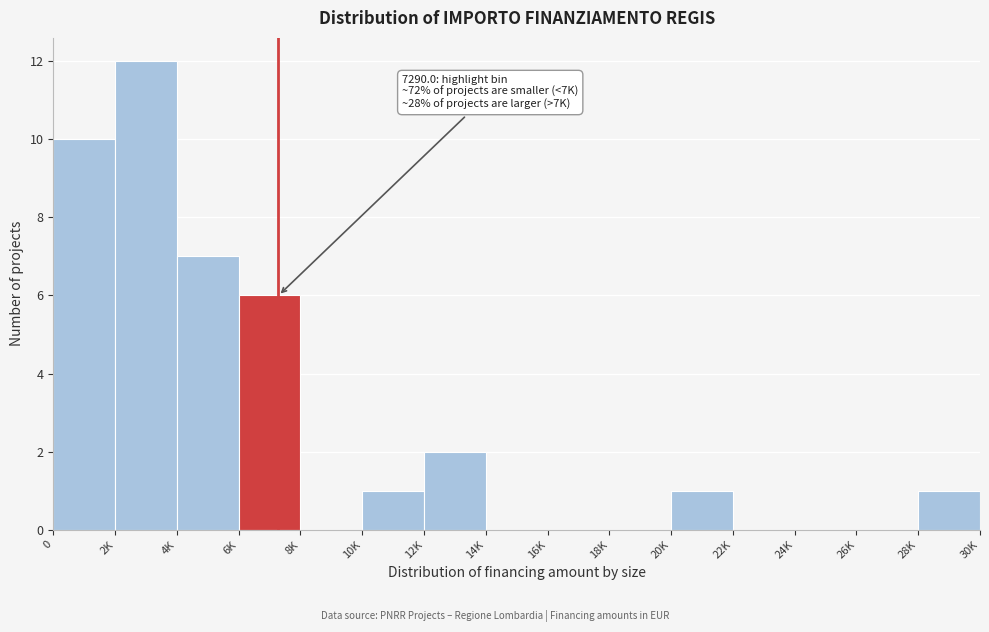

Reading left to right, list all the values displayed in this chart.

0=10	2K=12	4K=7	6K=6	8K=0	10K=1	12K=2	14K=0	16K=0	18K=0	20K=1	22K=0	24K=0	26K=0	28K=1